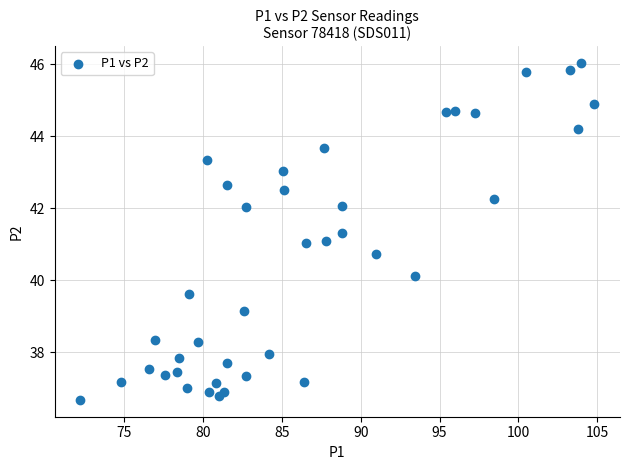

What is the range of X values (max minus min)?

32.6